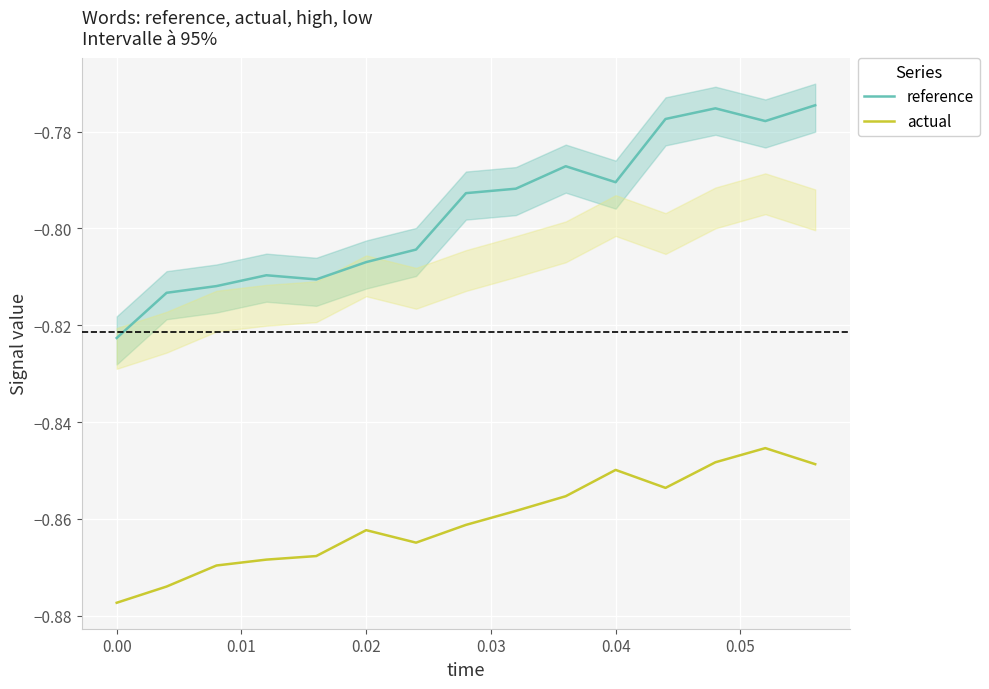

True or false: actual and reference cross at least once.

False